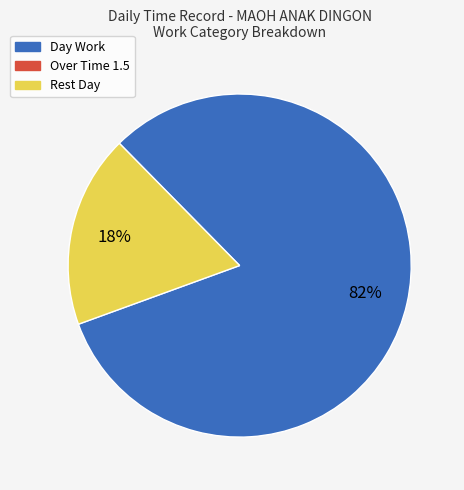

Does any single category account for the majority?

Yes